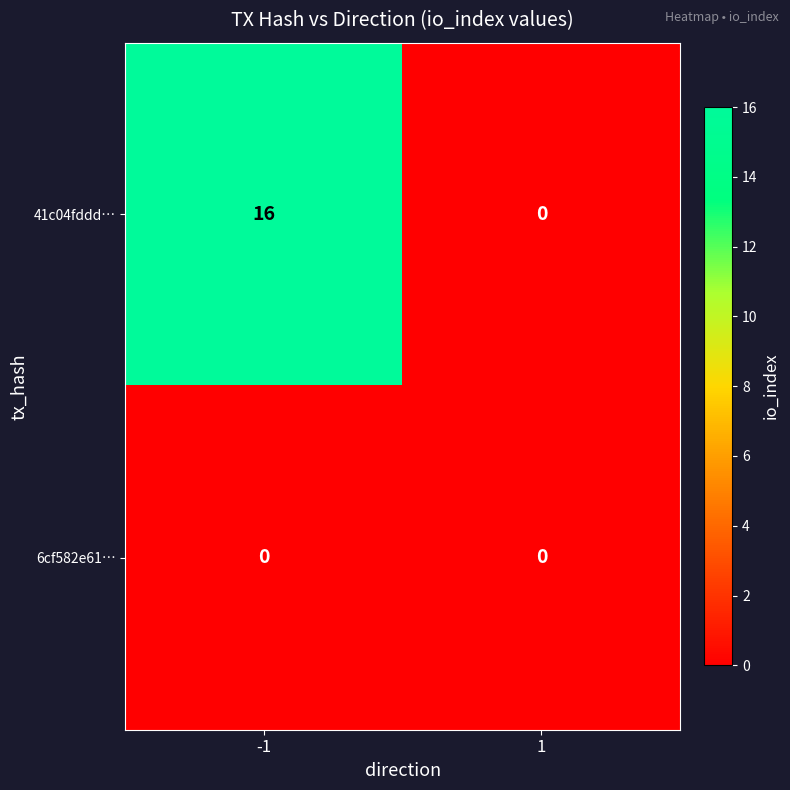

Rank the series by their maximum value, from lowest to highest.

6cf582e61…, 41c04fddd…